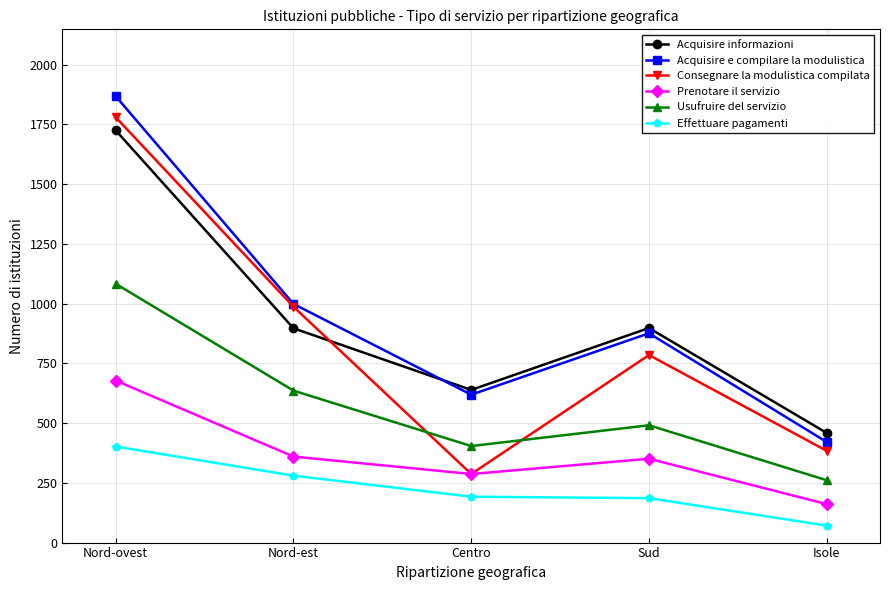

What value does the Acquisire e compilare la modulistica series have at Nord-ovest, to the nearest 10?

1870